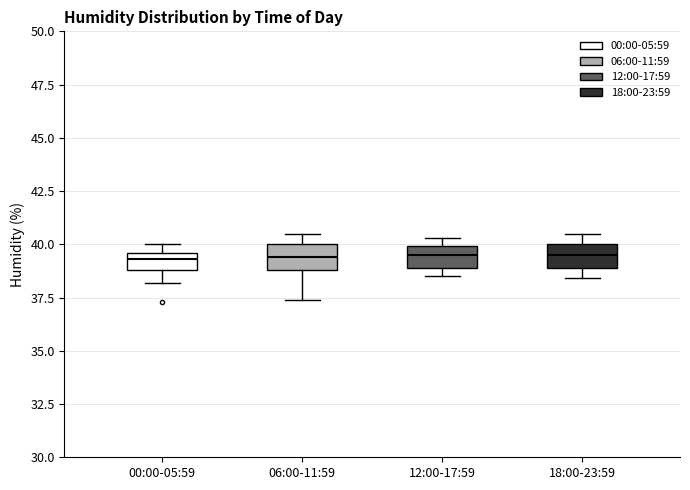

Reading left to right, read every box against the y-axis: the position of its median line, the range the box covers, and the ends of its whiskers. The values are not printed on the chart, so give them approximately, as read against the axis.

00:00-05:59: median 39.5 (inside the box), box 39.0 to 39.5, whiskers 38.0 to 40.0
06:00-11:59: median 39.5, box 39.0 to 40.0, whiskers 37.5 to 40.5
12:00-17:59: median 39.5, box 39.0 to 40.0, whiskers 38.5 to 40.5
18:00-23:59: median 39.5, box 39.0 to 40.0, whiskers 38.5 to 40.5